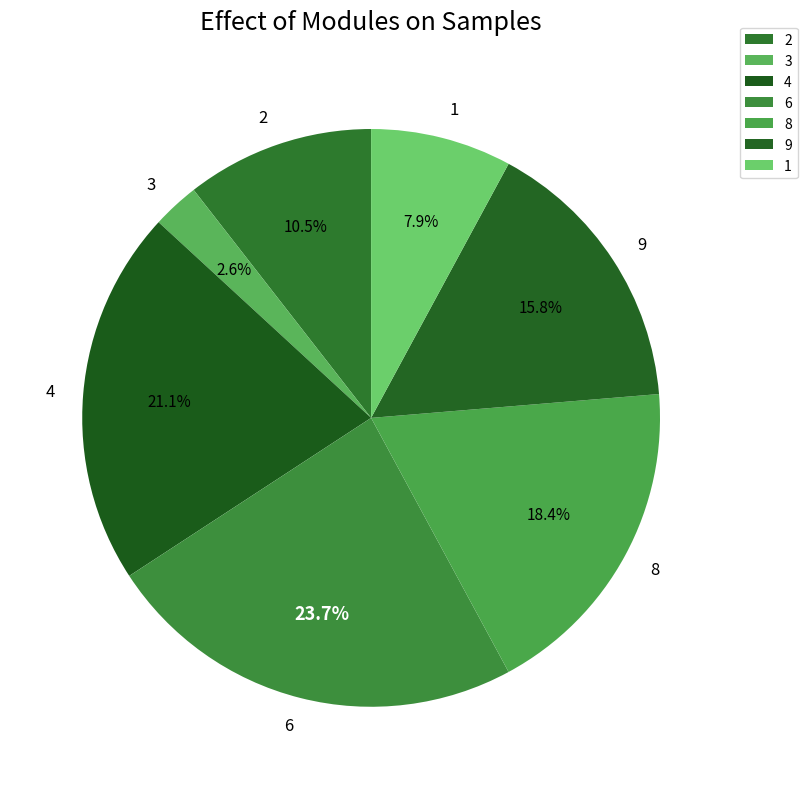

Does 4 represent more than half of the total?

No